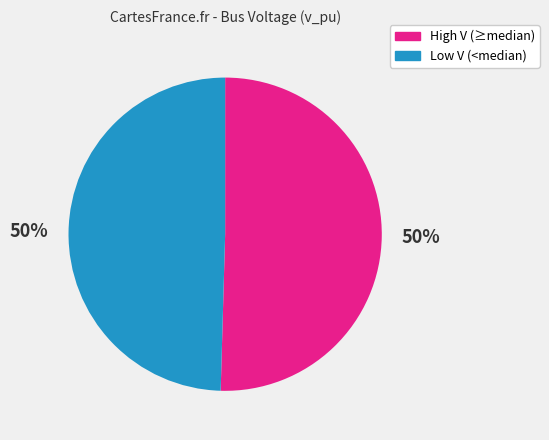

To the nearest percent, what is the combined percentage of High V (≥median) and Low V (<median)?

100%